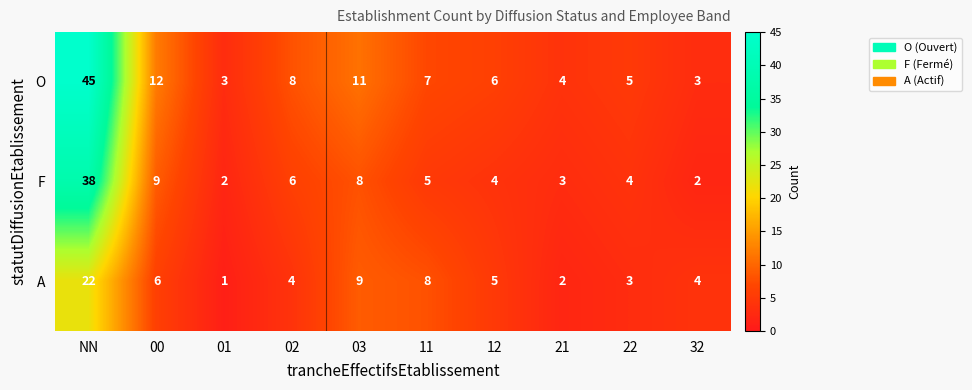

At which label is F closest to 20?

00